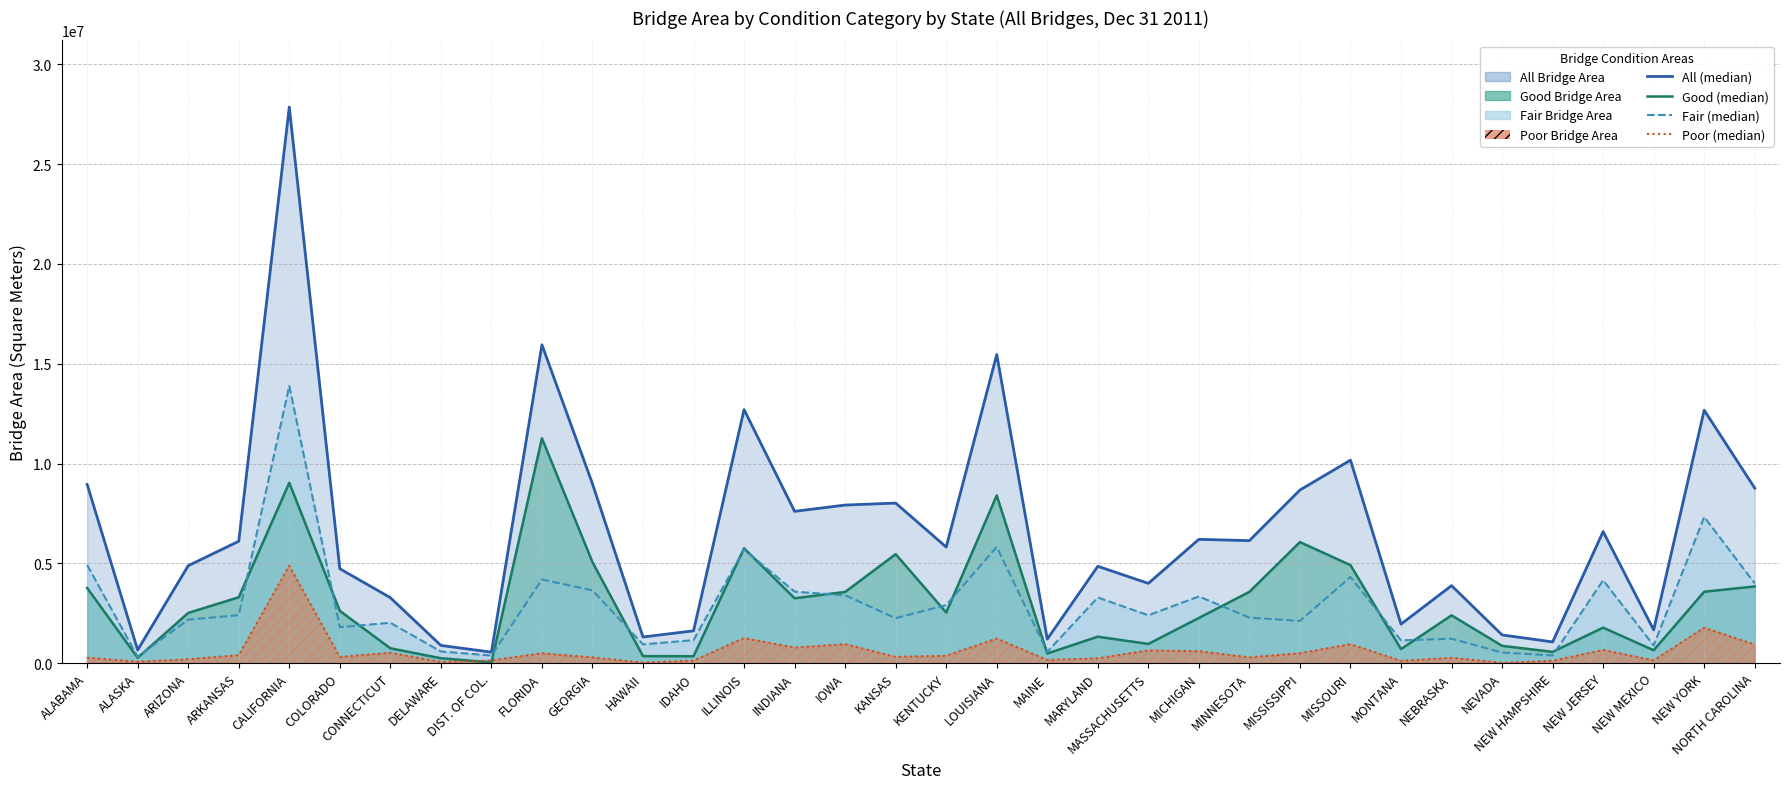

List the labels in order of Good (line) value, smallest first.

DIST. OF COL., DELAWARE, ALASKA, IDAHO, HAWAII, MAINE, NEW HAMPSHIRE, NEW MEXICO, MONTANA, CONNECTICUT, NEVADA, MASSACHUSETTS, MARYLAND, NEW JERSEY, MICHIGAN, NEBRASKA, ARIZONA, KENTUCKY, COLORADO, INDIANA, ARKANSAS, IOWA, MINNESOTA, NEW YORK, ALABAMA, NORTH CAROLINA, MISSOURI, GEORGIA, KANSAS, ILLINOIS, MISSISSIPPI, LOUISIANA, CALIFORNIA, FLORIDA